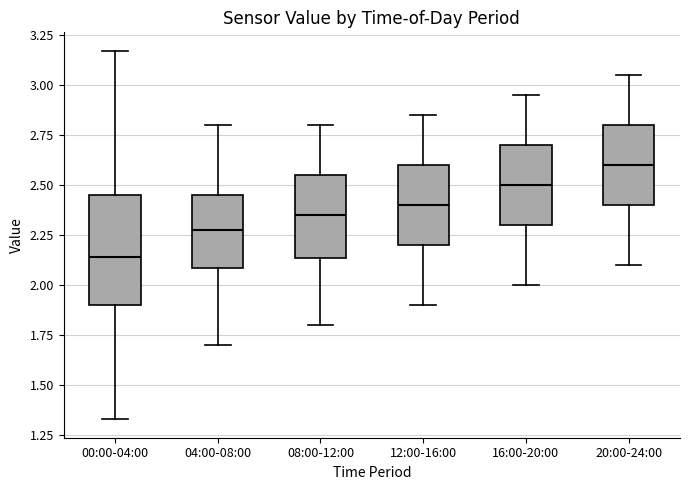

Reading left to right, transcribe this box plot: for each box, give where its median line is, the range the box spans, and where its two whiskers end, as read against the y-axis. The values are not printed on the chart, so give them approximately, as read against the axis.

00:00-04:00: median 2.15, box 1.90 to 2.45, whiskers 1.35 to 3.15
04:00-08:00: median 2.30, box 2.10 to 2.45, whiskers 1.70 to 2.80
08:00-12:00: median 2.35, box 2.15 to 2.55, whiskers 1.80 to 2.80
12:00-16:00: median 2.40, box 2.20 to 2.60, whiskers 1.90 to 2.85
16:00-20:00: median 2.50, box 2.30 to 2.70, whiskers 2.00 to 2.95
20:00-24:00: median 2.60, box 2.40 to 2.80, whiskers 2.10 to 3.05